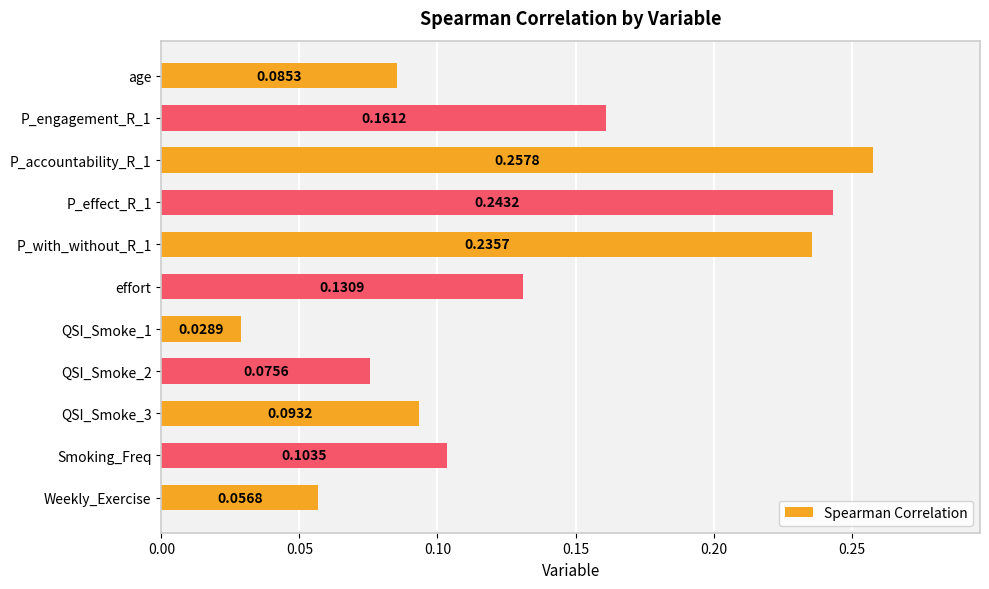

List the labels in order of value, largest first.

P_accountability_R_1, P_effect_R_1, P_with_without_R_1, P_engagement_R_1, effort, Smoking_Freq, QSI_Smoke_3, age, QSI_Smoke_2, Weekly_Exercise, QSI_Smoke_1